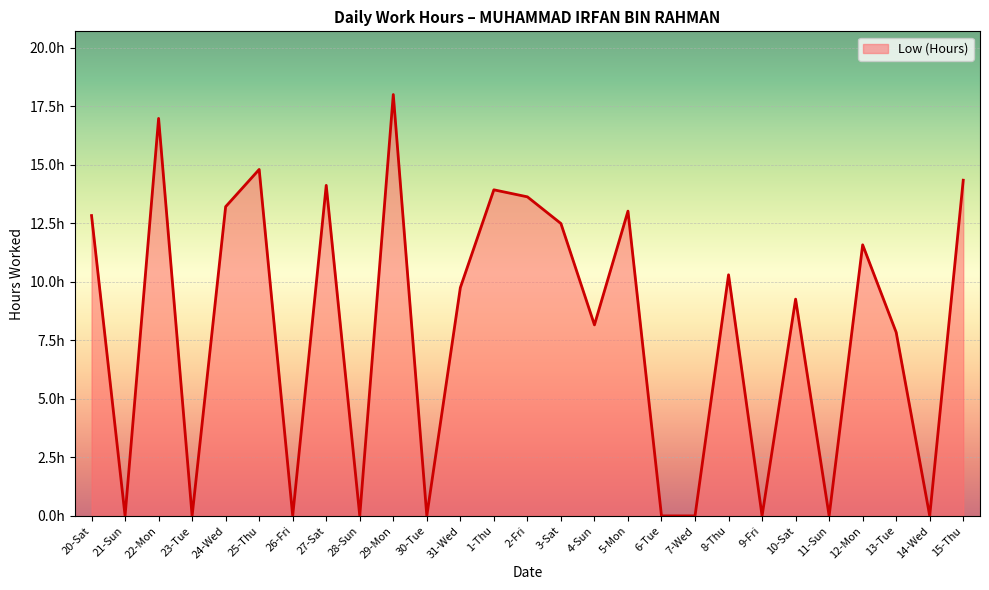

Reading left to right, what are all the values shown in this chart?

20-Sat=12.8	21-Sun=0.0	22-Mon=17.0	23-Tue=0.0	24-Wed=13.2	25-Thu=14.8	26-Fri=0.0	27-Sat=14.1	28-Sun=0.0	29-Mon=18.0	30-Tue=0.0	31-Wed=9.8	1-Thu=13.9	2-Fri=13.6	3-Sat=12.5	4-Sun=8.2	5-Mon=13.0	6-Tue=0.0	7-Wed=0.0	8-Thu=10.3	9-Fri=0.0	10-Sat=9.3	11-Sun=0.0	12-Mon=11.6	13-Tue=7.8	14-Wed=0.0	15-Thu=14.3